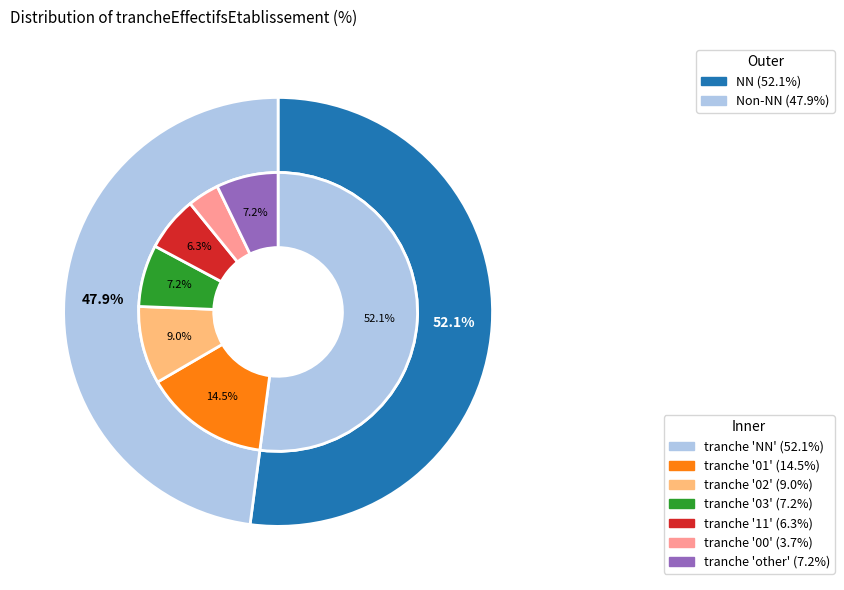

What is the total percentage of NN and 01?

66.6%